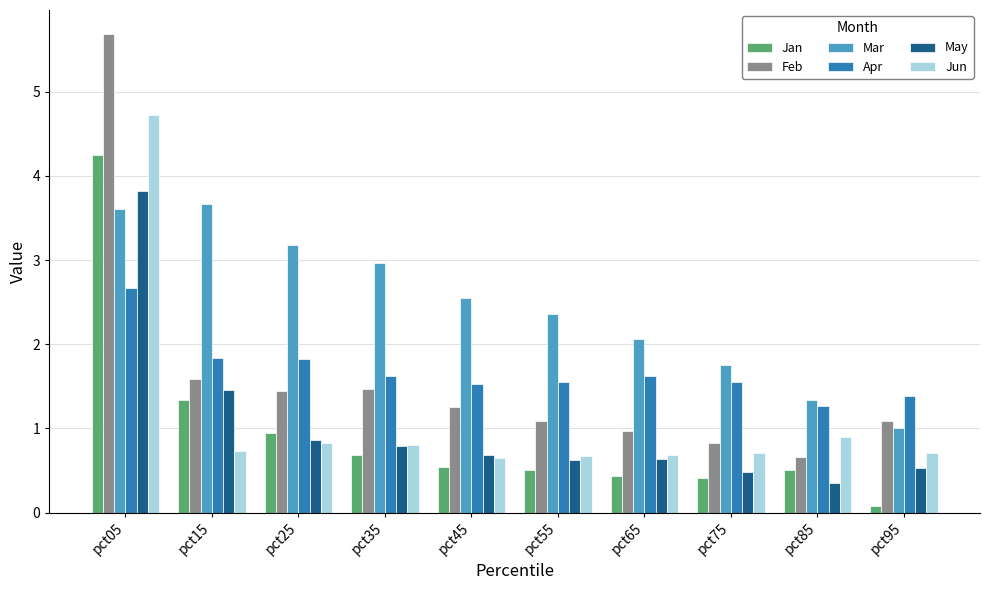

How many bars are there in each group?

6